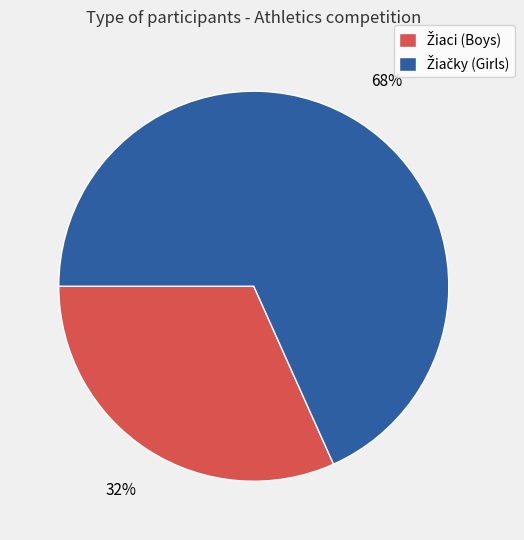

To the nearest percent, what is the average slice percentage?

50%